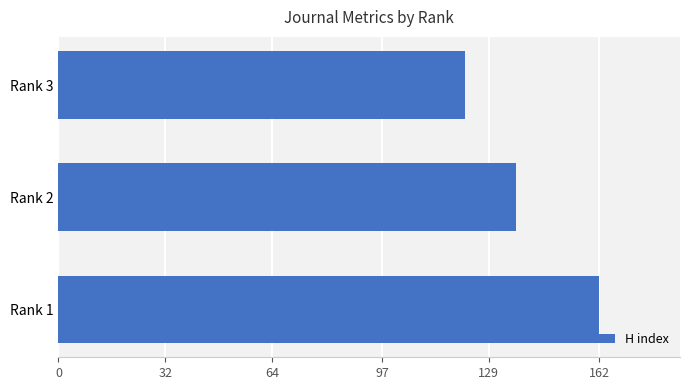

The value at Rank 1 is 162. True or false?

True